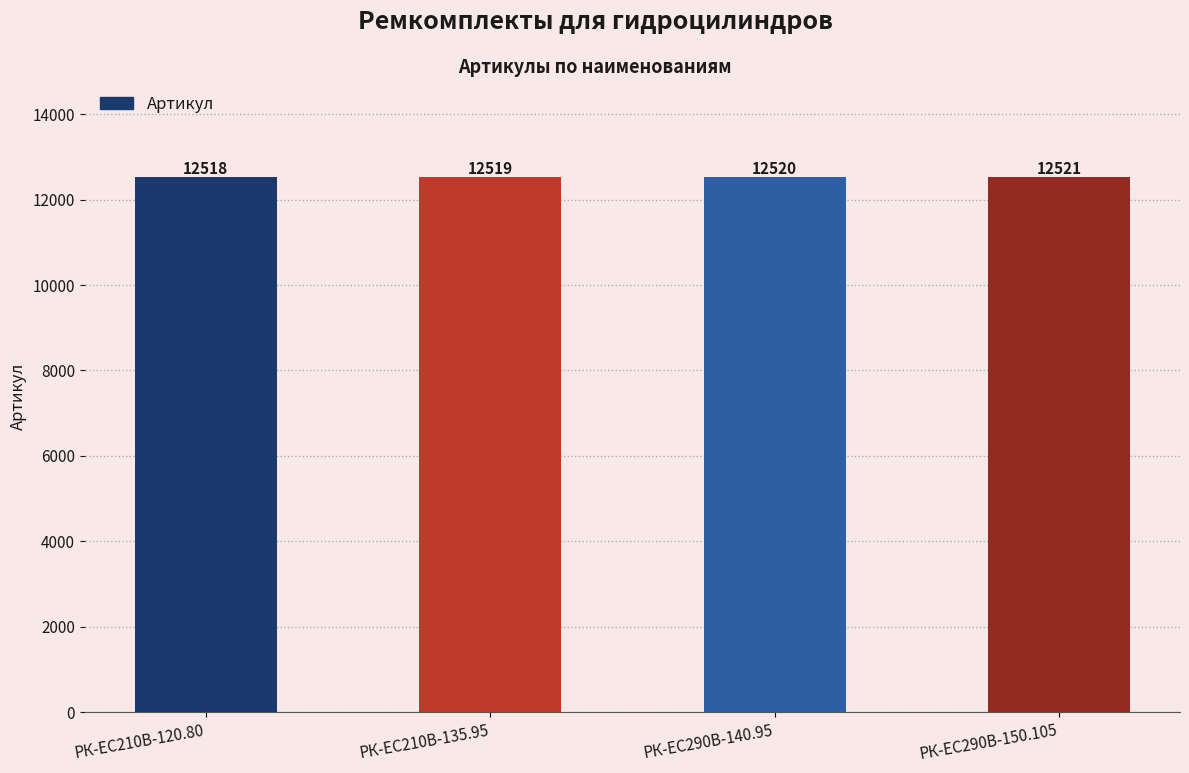

What is the maximum value shown in the chart?

12521